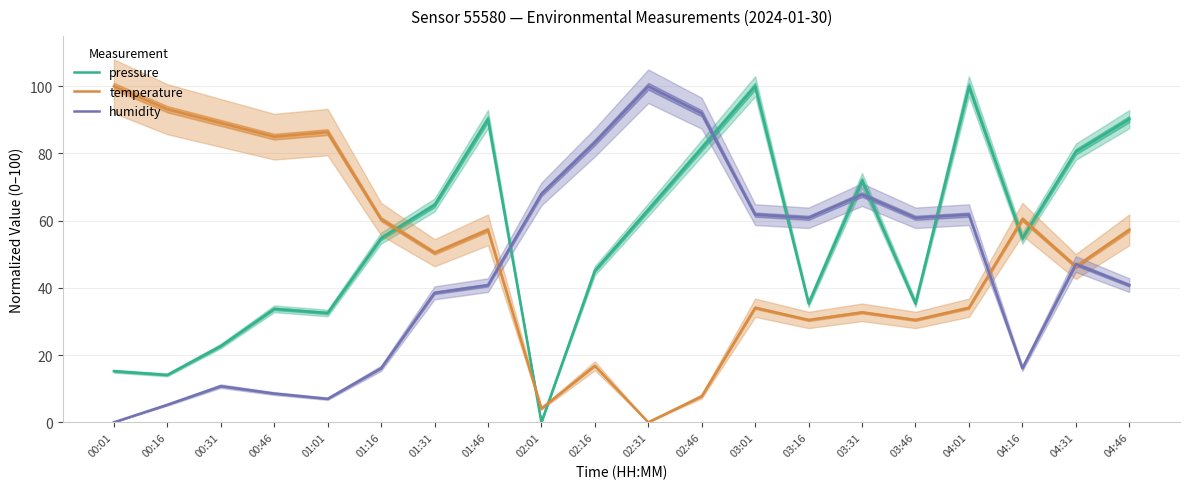

In pressure, how many points are higher than both neighbors (excluding endpoints)?

5